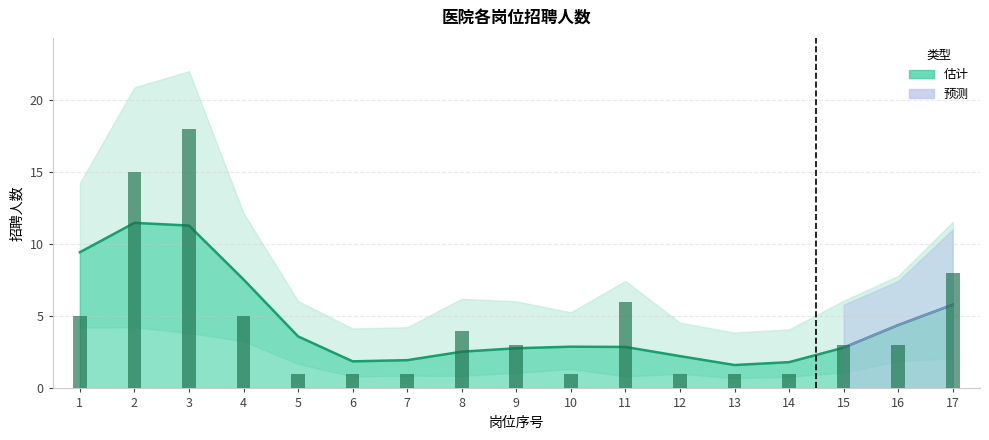

True or false: the data shows 4 at 3.

False